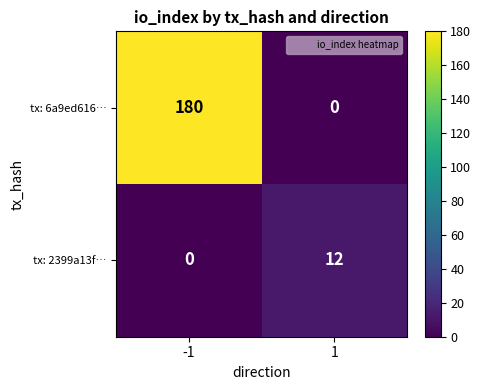

Reading left to right, what are all the values shown in this chart?

tx: 6a9ed616…: 180	0
tx: 2399a13f…: 0	12